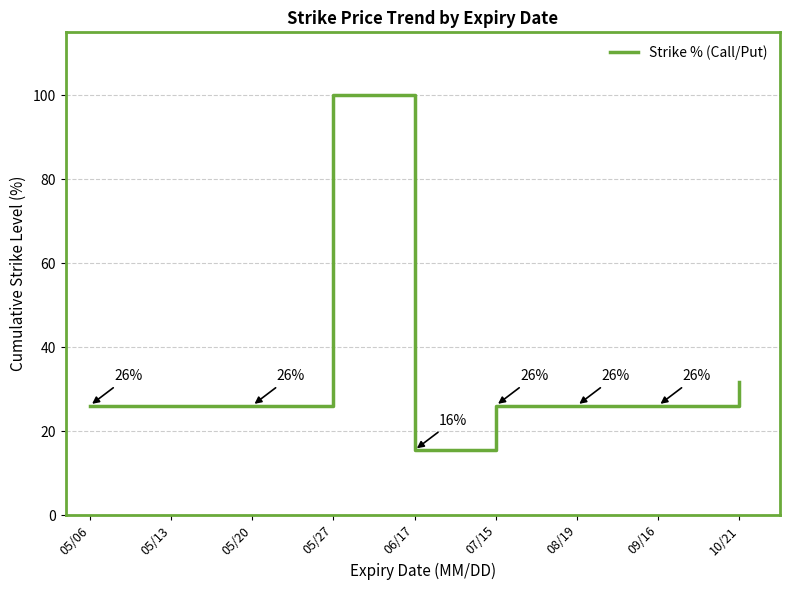

What is the smallest value displayed?

15.5